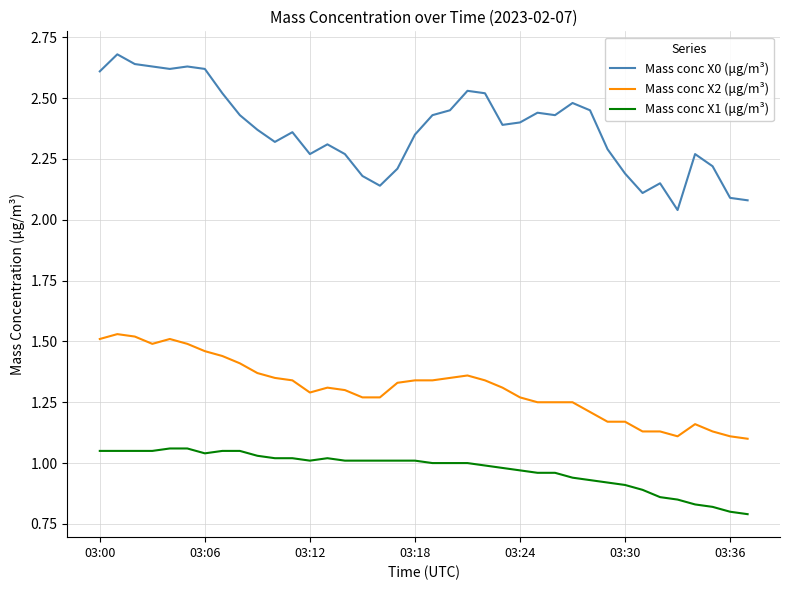

What is the maximum value shown in the chart?

2.7